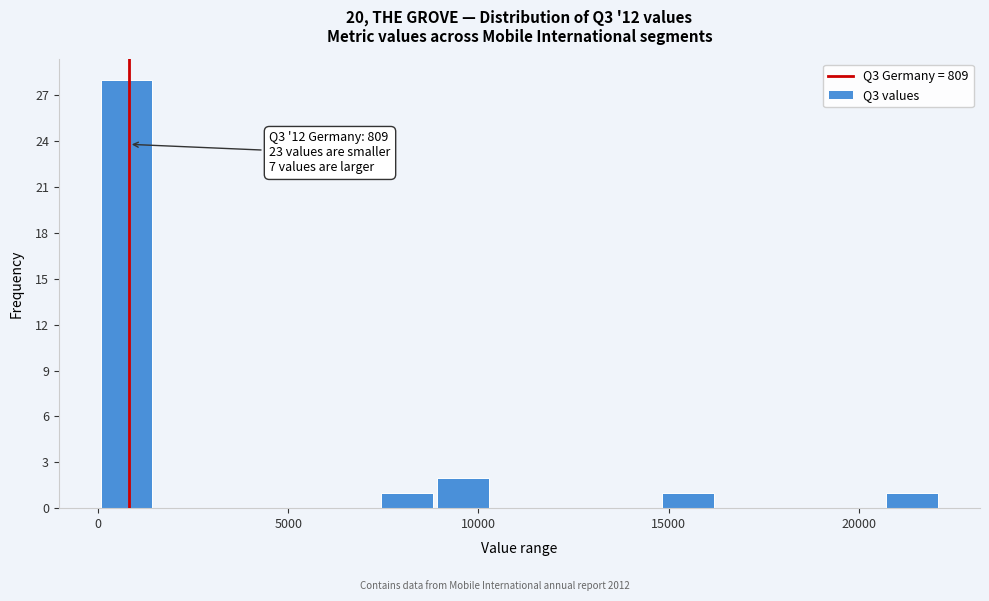

Around what value on the x-axis is the tallest bar? Give the approximate position of its centre, as read against the axis.

500